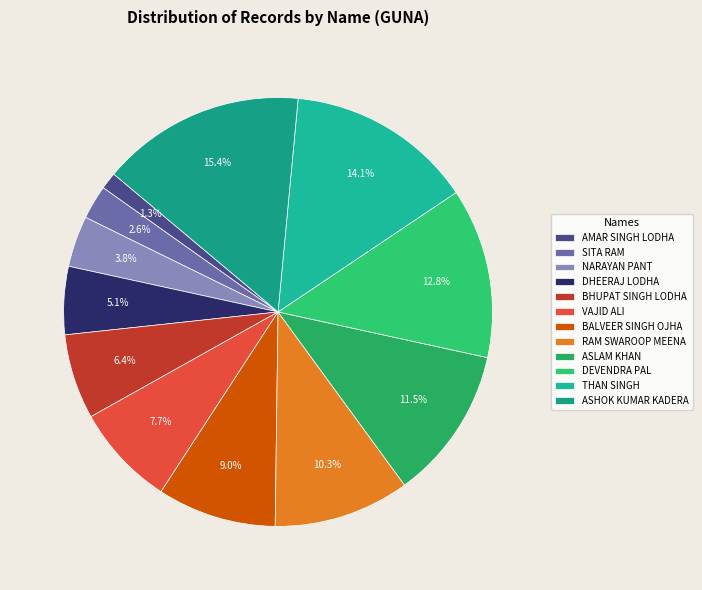

To the nearest percent, what is the difference between the DHEERAJ LODHA and ASHOK KUMAR KADERA slice percentages?

10%